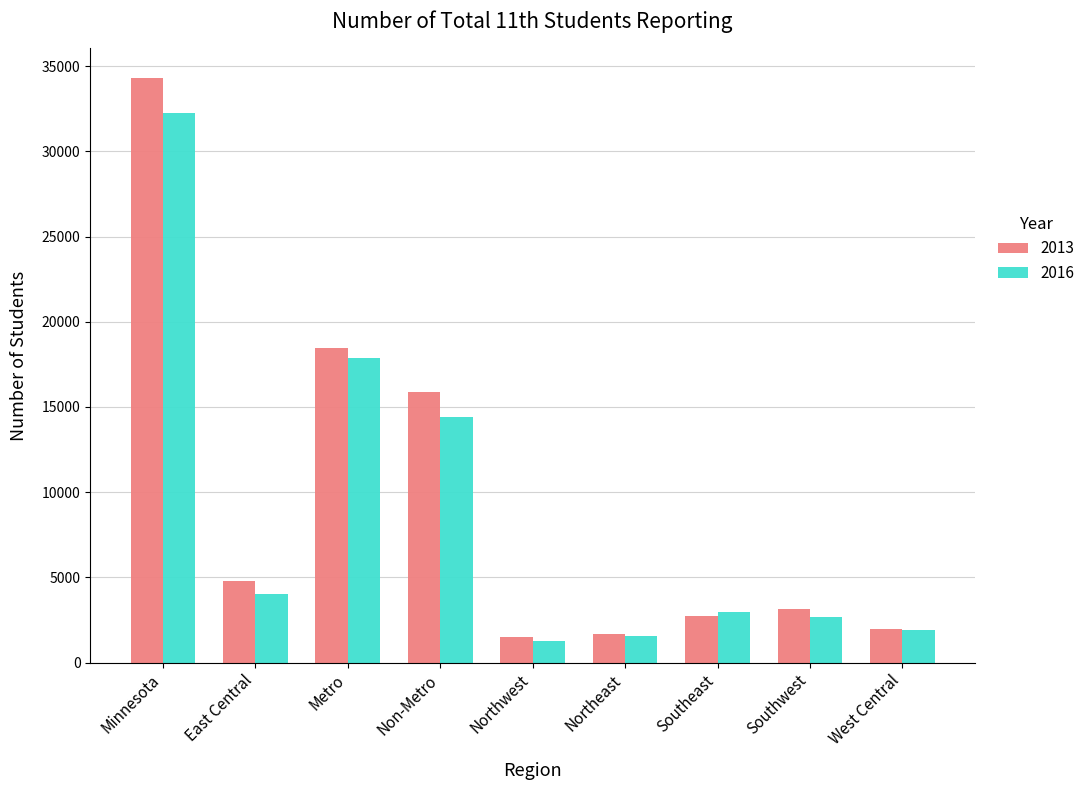

Rank the series at Metro from highest to lowest value.

2013, 2016